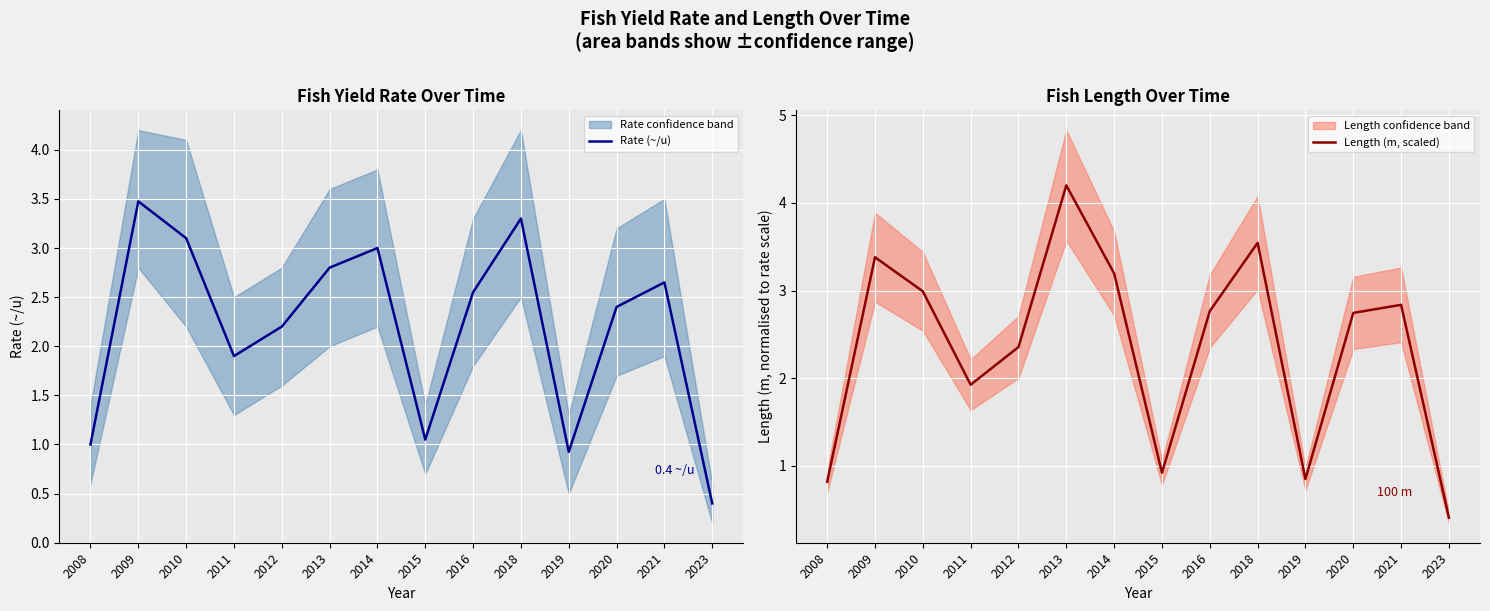

Is this an area chart (filled region under the line)?

No